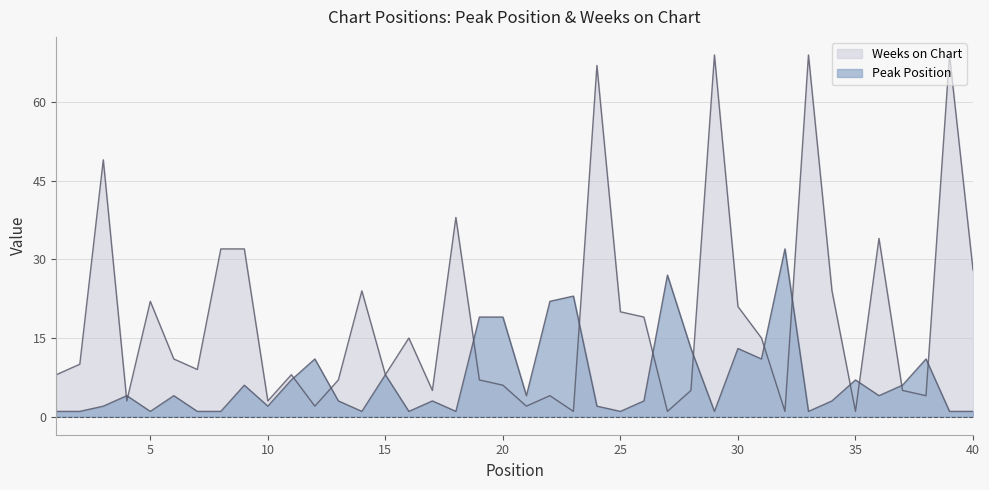

How many distinct data groups are displayed?

2